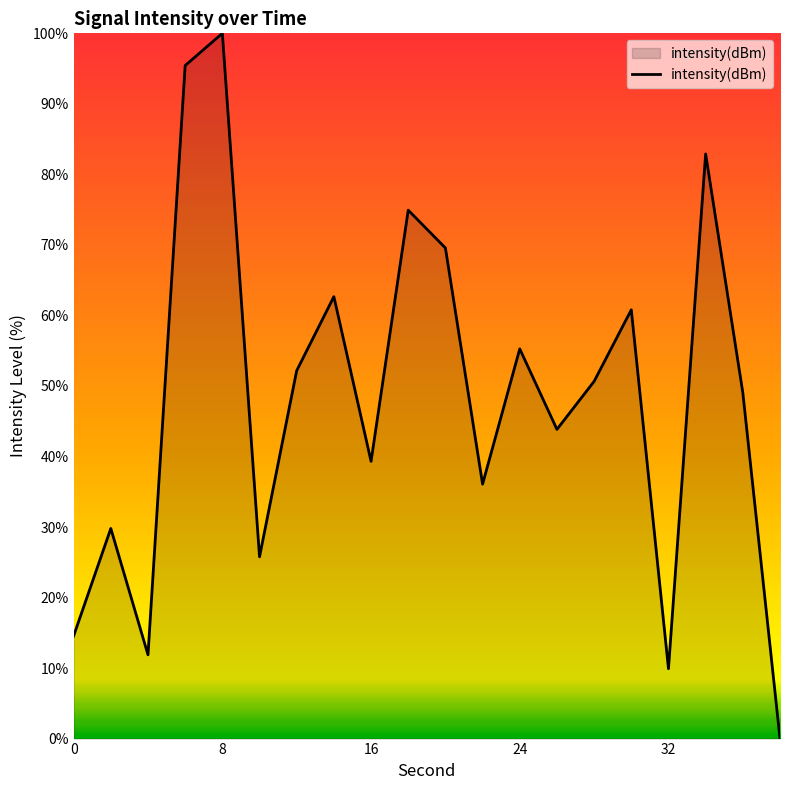

What is the greatest value displayed?

100.0